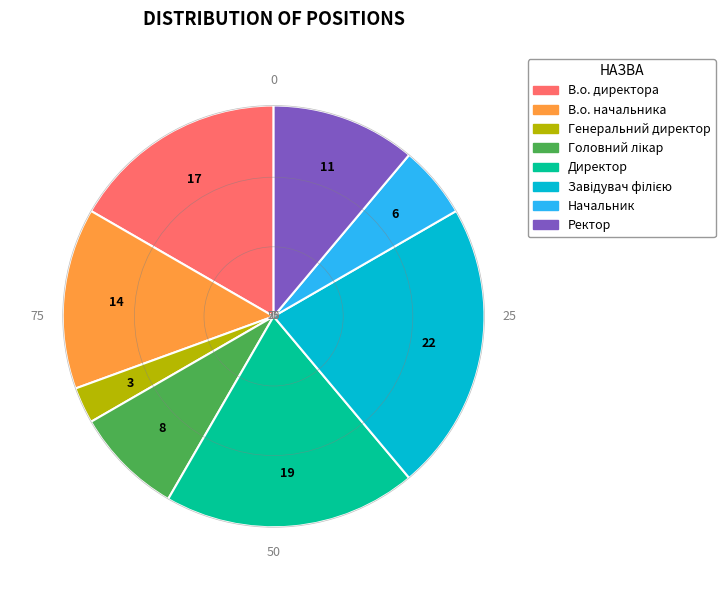

Combined, do В.о. директора and Директор account for over 50%?

No